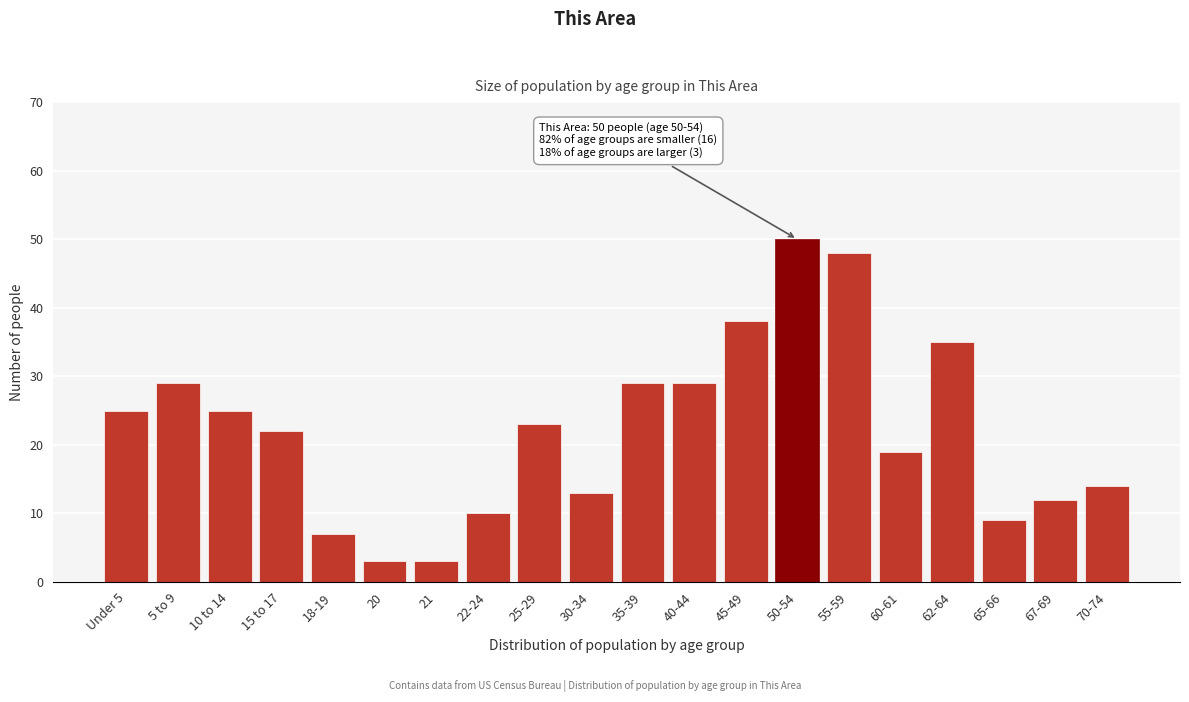

Reading right to left, transcribe all the data shown in this chart.

70-74=14	67-69=12	65-66=9	62-64=35	60-61=19	55-59=48	50-54=50	45-49=38	40-44=29	35-39=29	30-34=13	25-29=23	22-24=10	21=3	20=3	18-19=7	15 to 17=22	10 to 14=25	5 to 9=29	Under 5=25